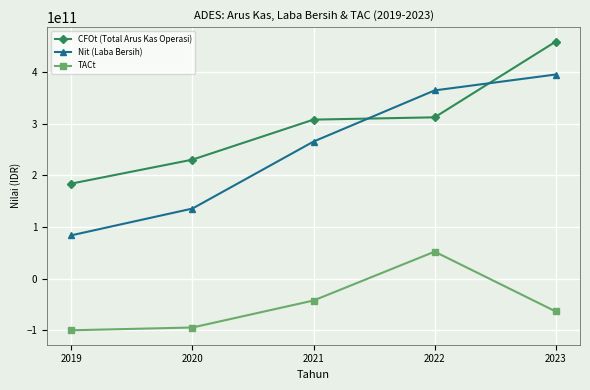

True or false: TACt and CFOt (Total Arus Kas Operasi) intersect in this chart.

False